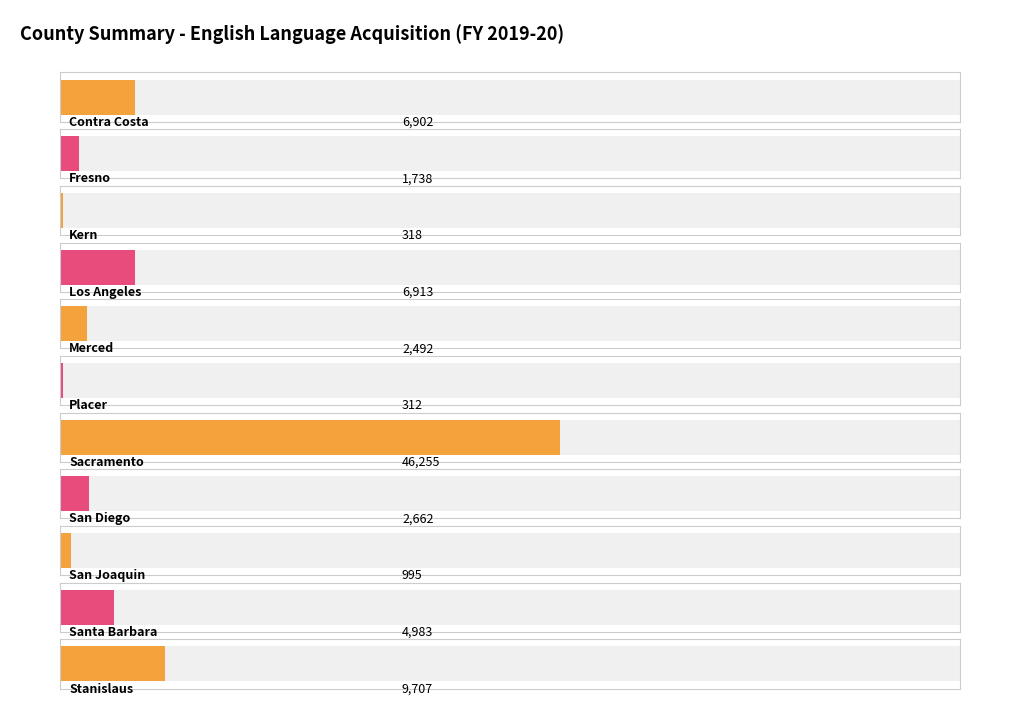

The chart shows a value of 2392 at Los Angeles. True or false?

False